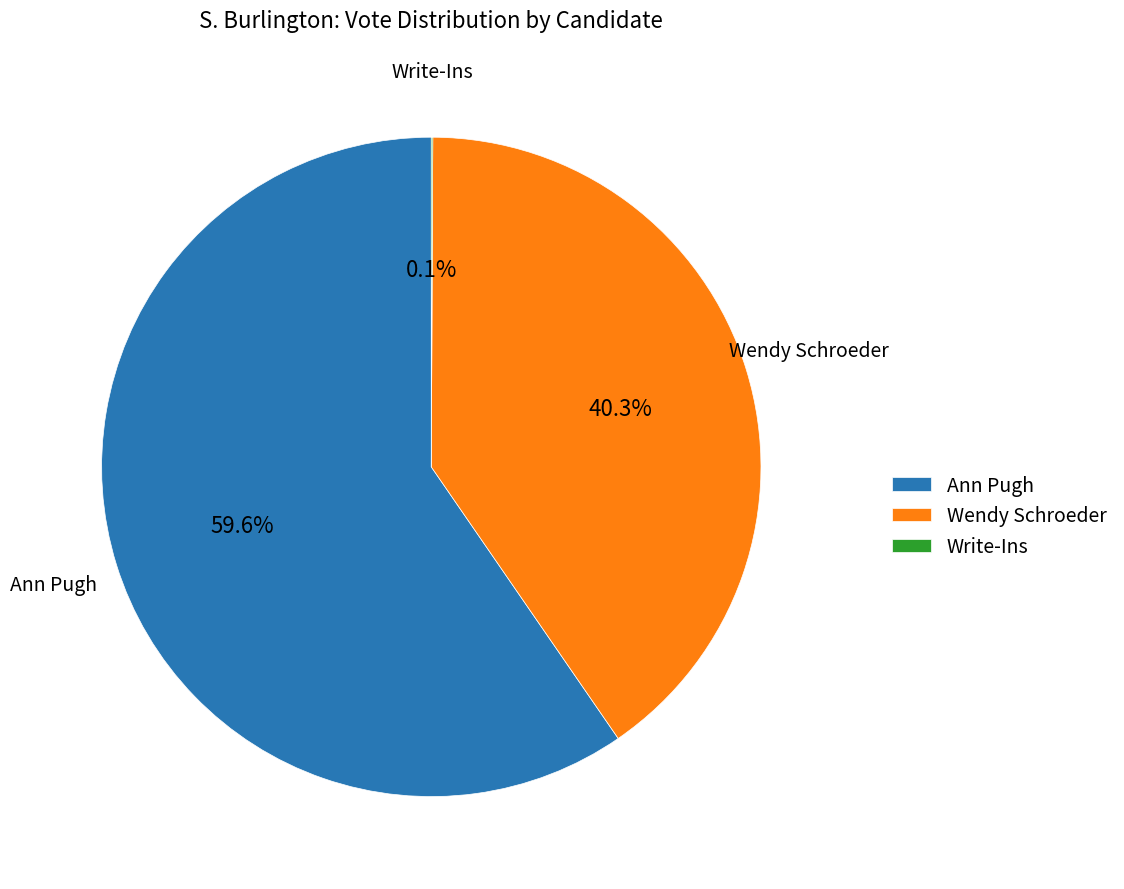

Which slice is the largest?

Ann Pugh